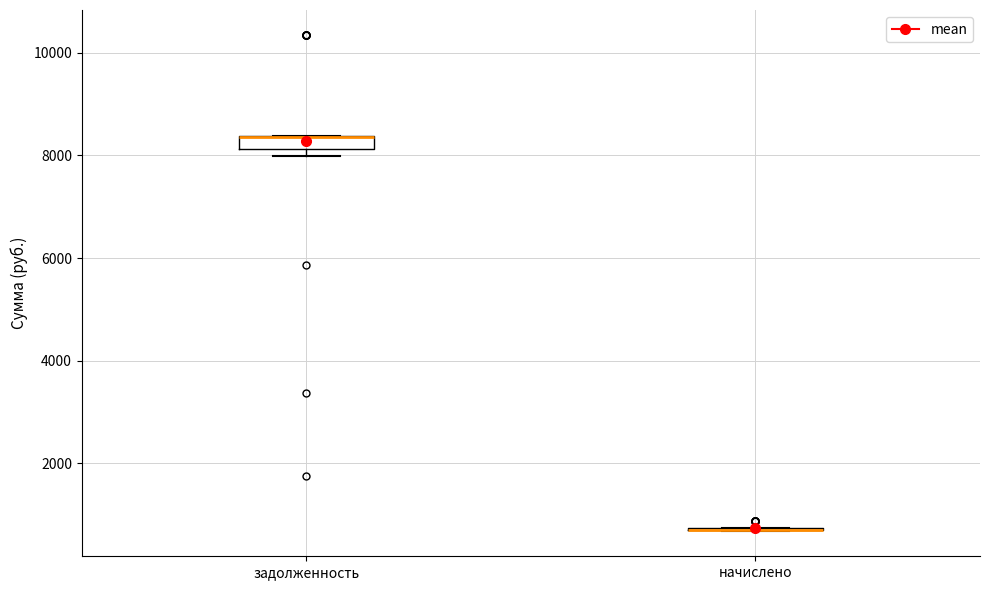

Where is the upper edge of the box for задолженность on the y-axis? The values are not printed on the chart, so give them approximately, as read against the axis.

8400